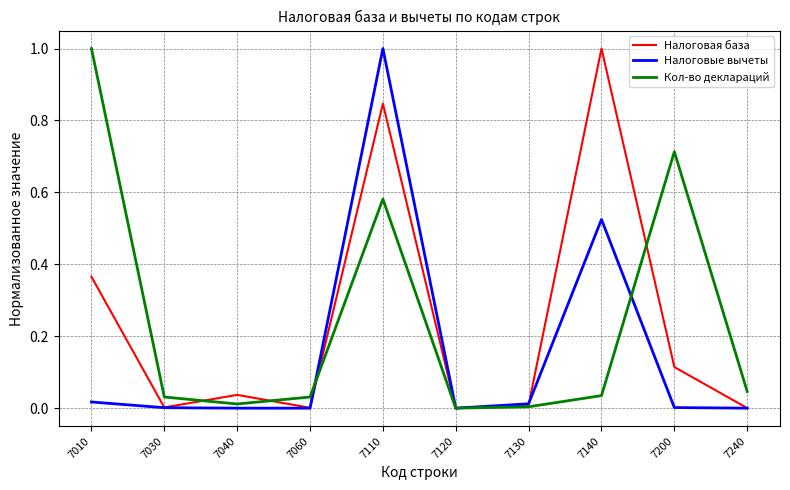

Which series changed the most between 7130 and 7140?

Налоговая база